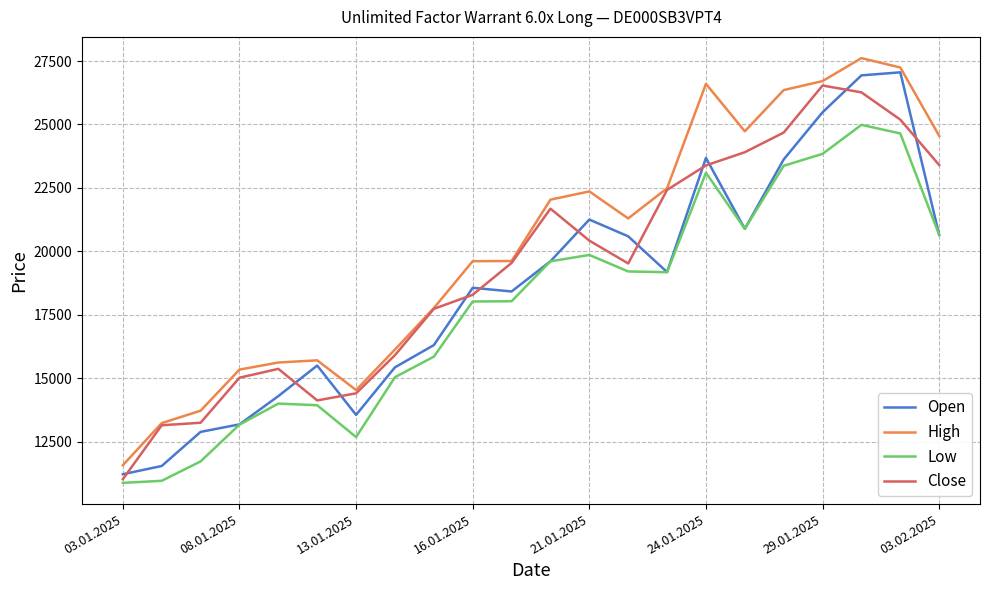

At how many categories does at least one series exceed 18690?

13